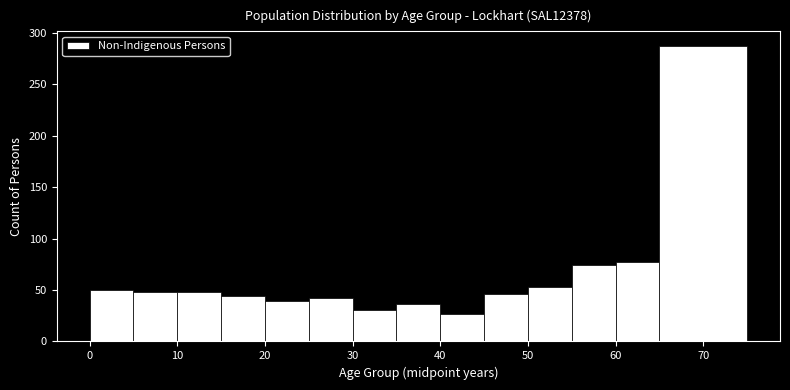

Reading left to right, list every bar in this chart as the range it spans on the x-axis followed by its height. The values are not printed on the chart, so give them approximately, as read against the axis.

0 to 5: 50
5 to 10: 50
10 to 15: 50
15 to 20: 45
20 to 25: 40
25 to 30: 40
30 to 35: 30
35 to 40: 35
40 to 45: 25
45 to 50: 45
50 to 55: 55
55 to 60: 75
60 to 65: 75
65 to 75: 285